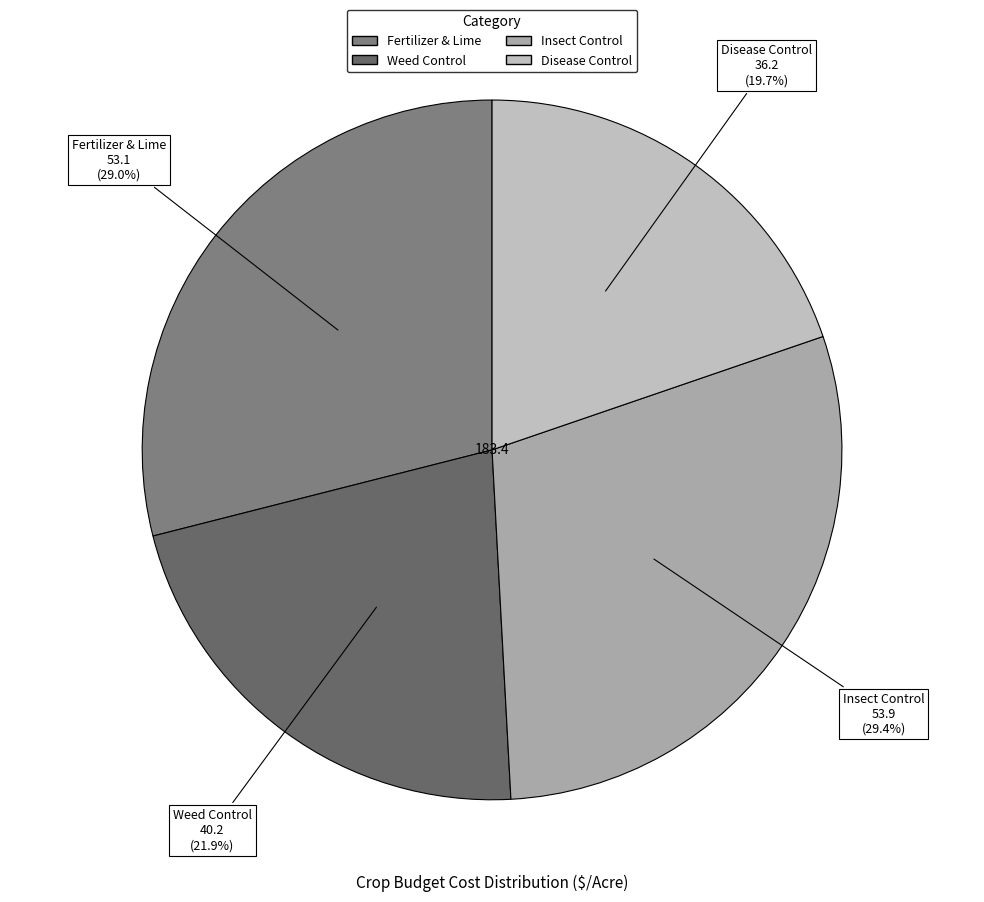

Does Disease Control represent more than half of the total?

No